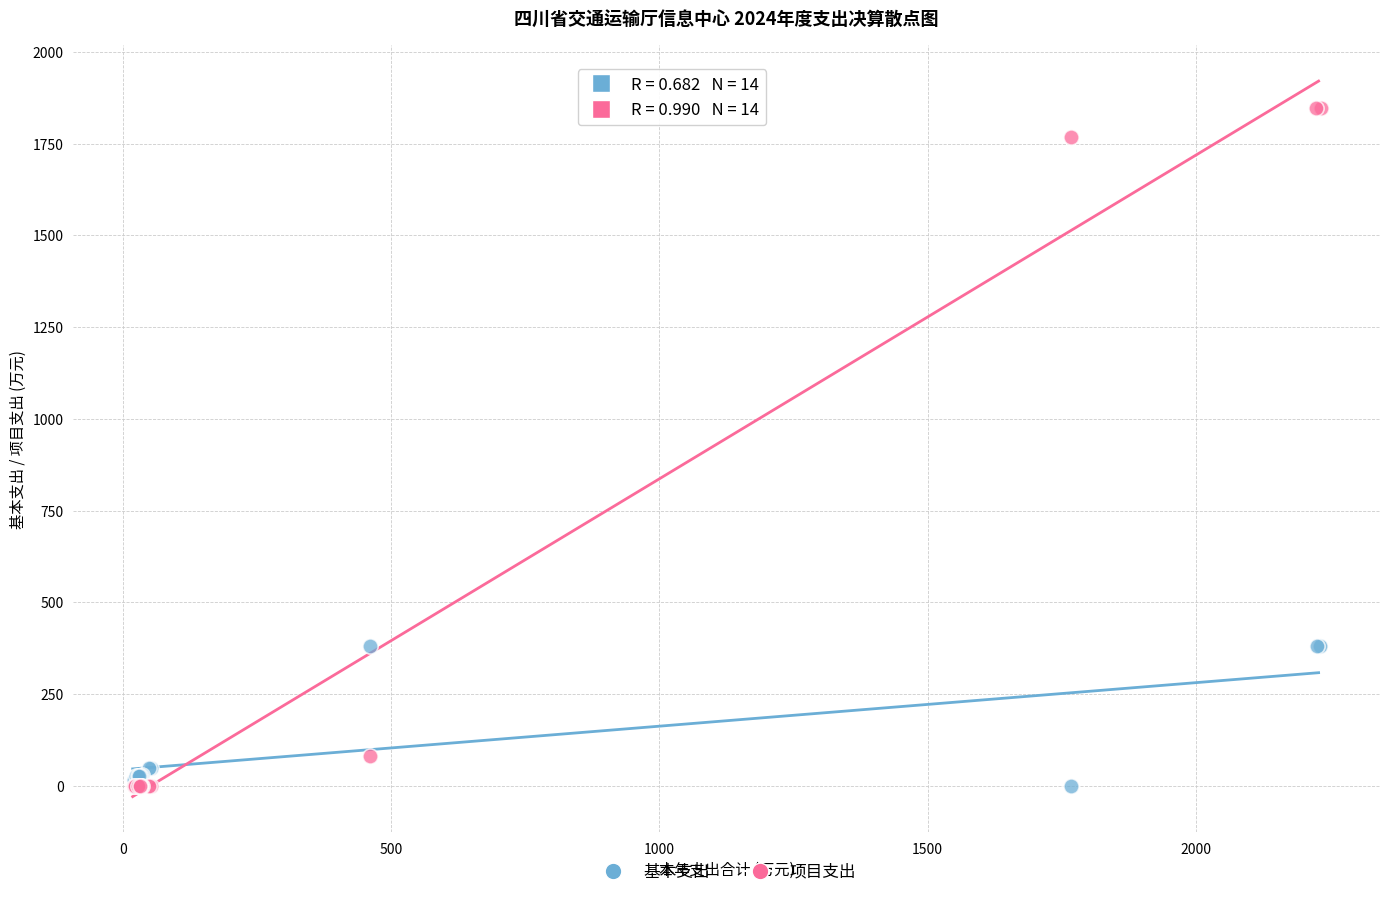

Which series contains the highest Y value?

项目支出